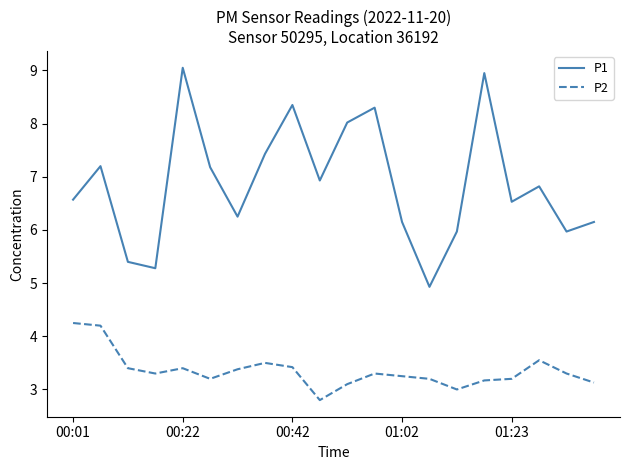

What is the minimum value shown in the chart?

2.8